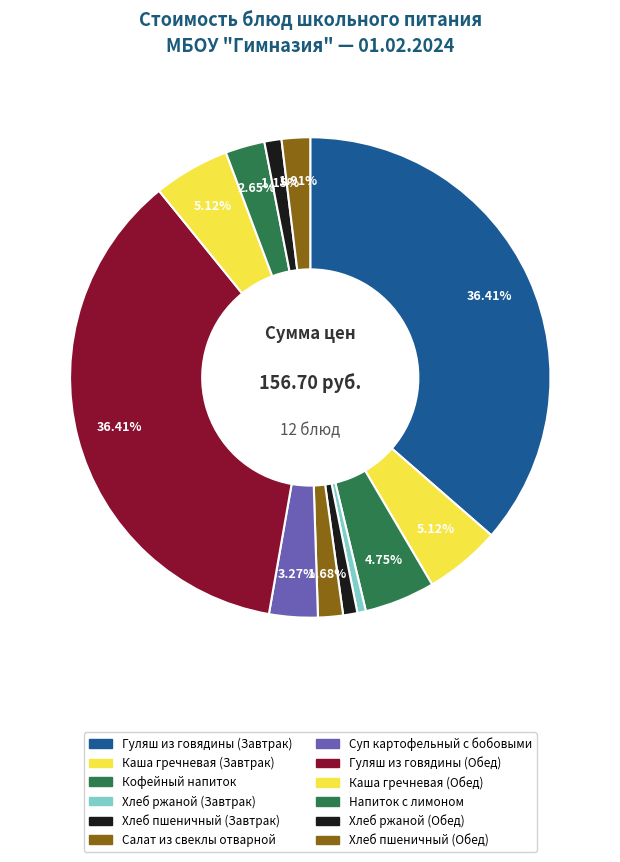

To the nearest percent, what is the average slice percentage?

8%